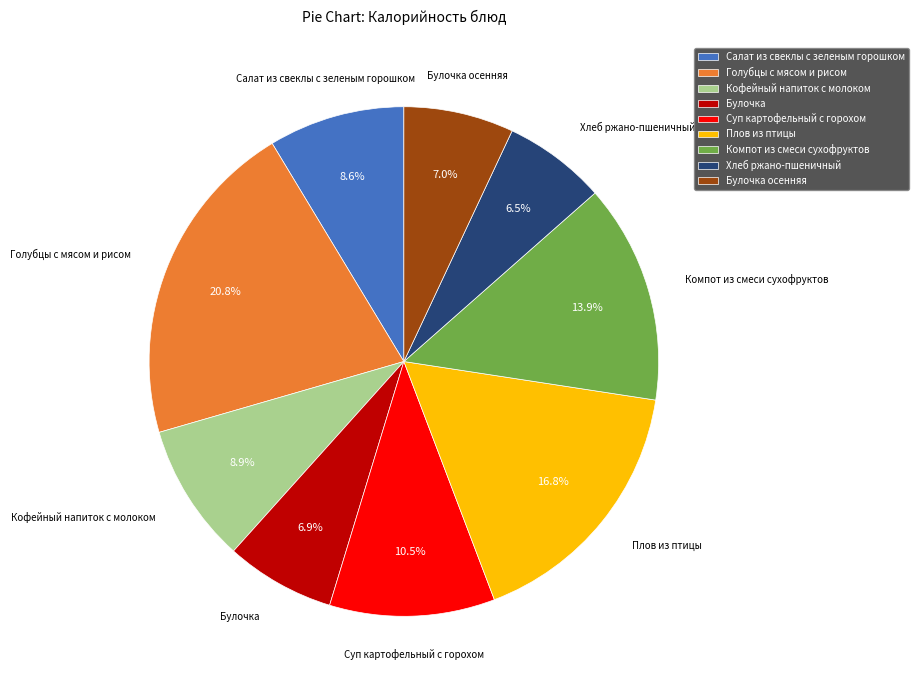

How many segments does this pie chart have?

9